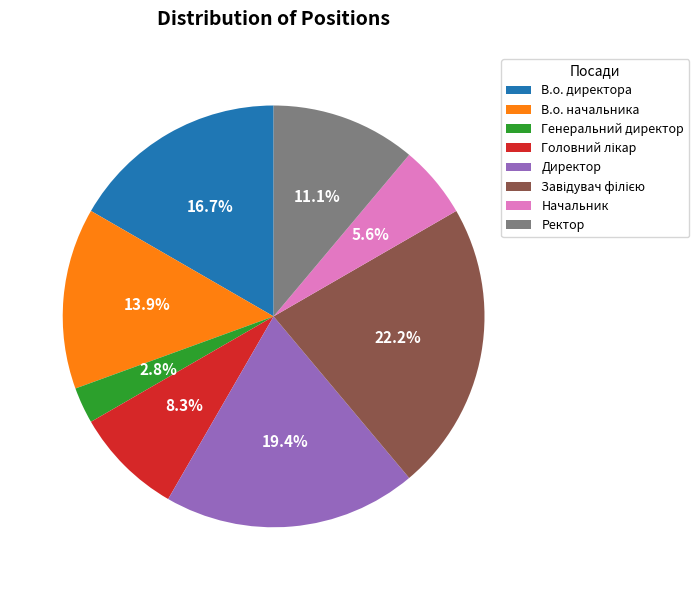

What is the ratio of the value at Директор to the value at В.о. директора?

1.2